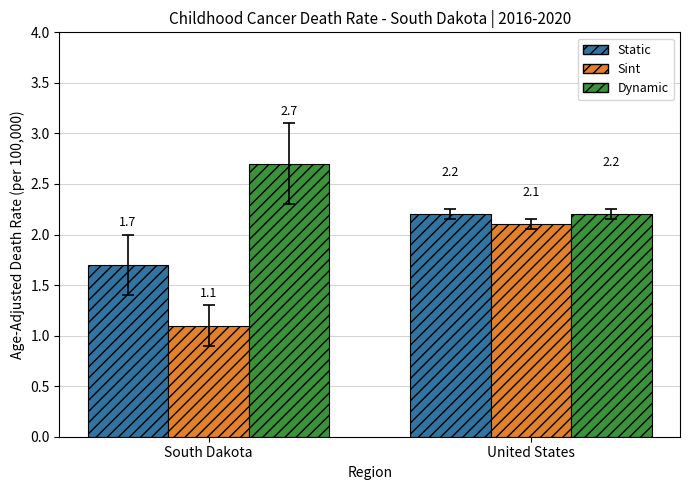

What is the difference between the Sint values at United States and South Dakota?

1.0